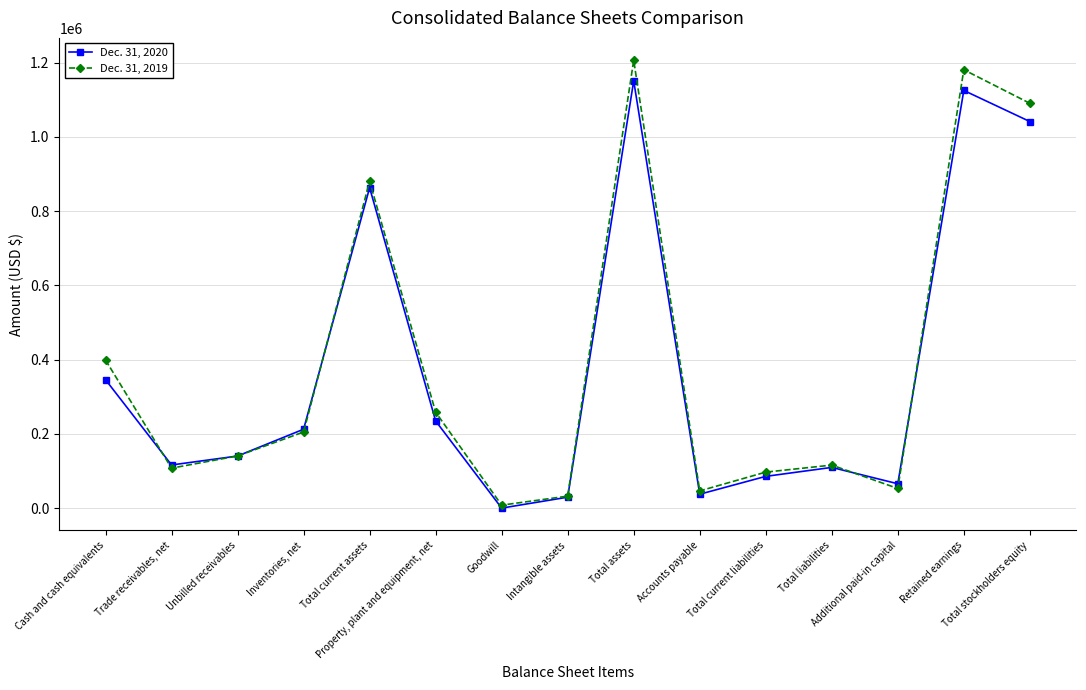

What is the label of the 7th point from the left?

Goodwill